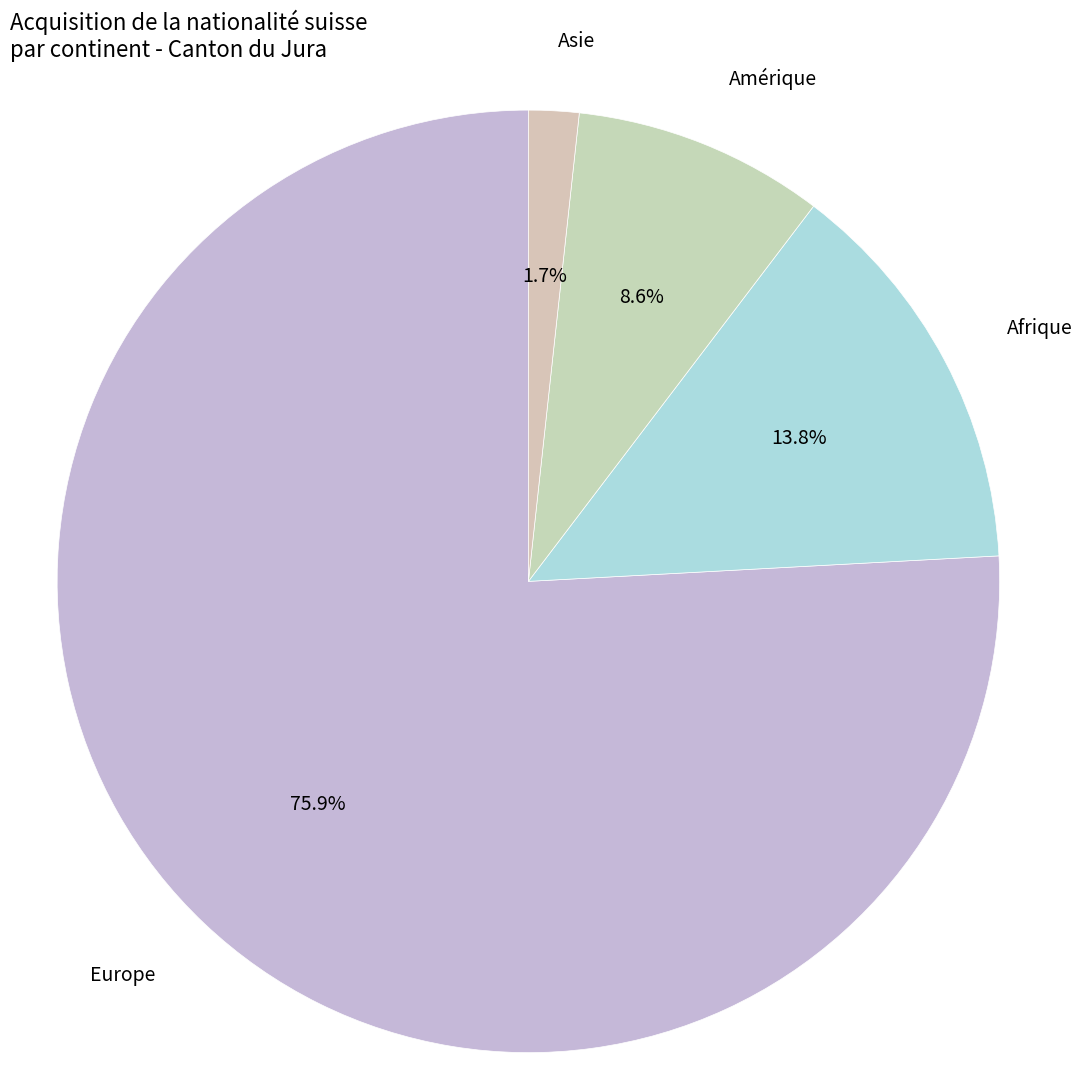

What portion of the pie excludes Amérique?

91.4%